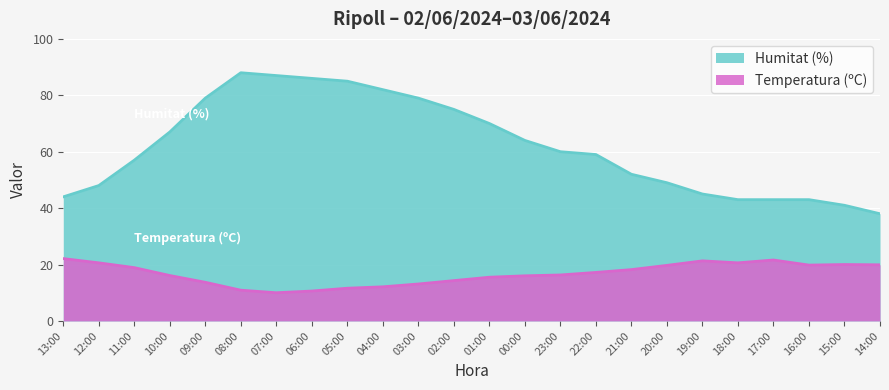

True or false: Temperatura (ºC) and Humitat (%) cross at least once.

False